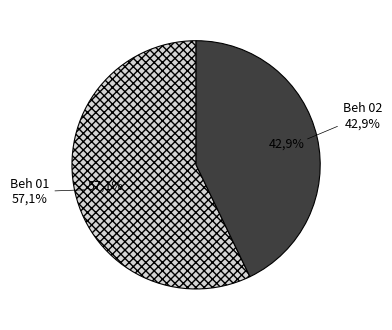

What percentage is the Beh 02 slice, to the nearest percent?

43%